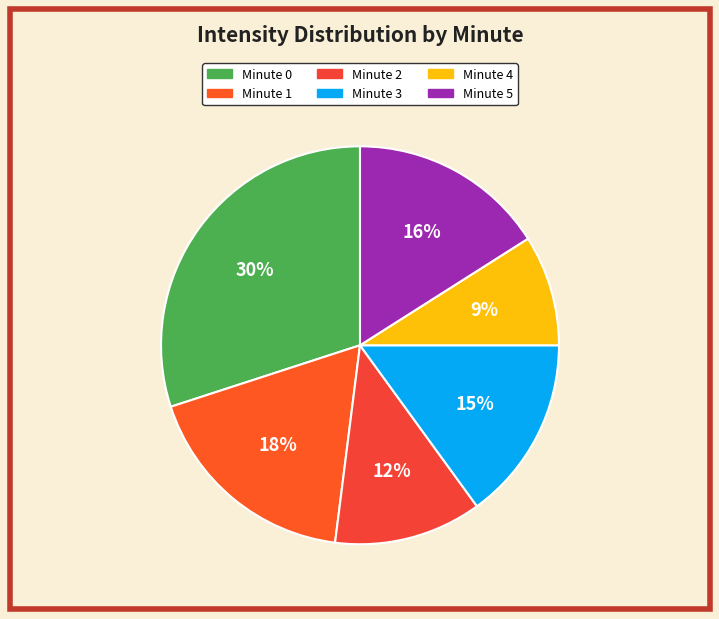

Combined, do Minute 1 and Minute 5 account for over 50%?

No